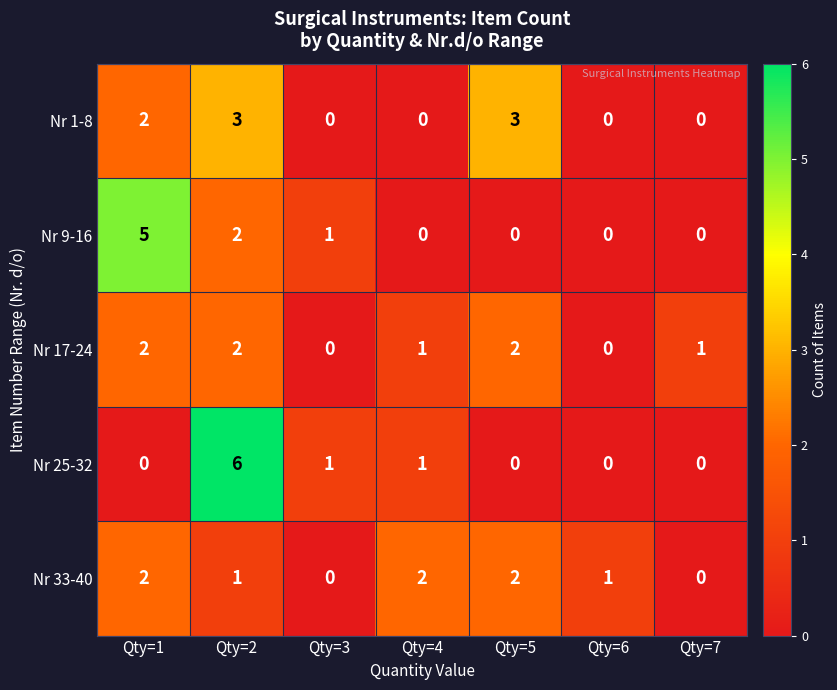

What is the sum of all Nr 17-24 values?

8